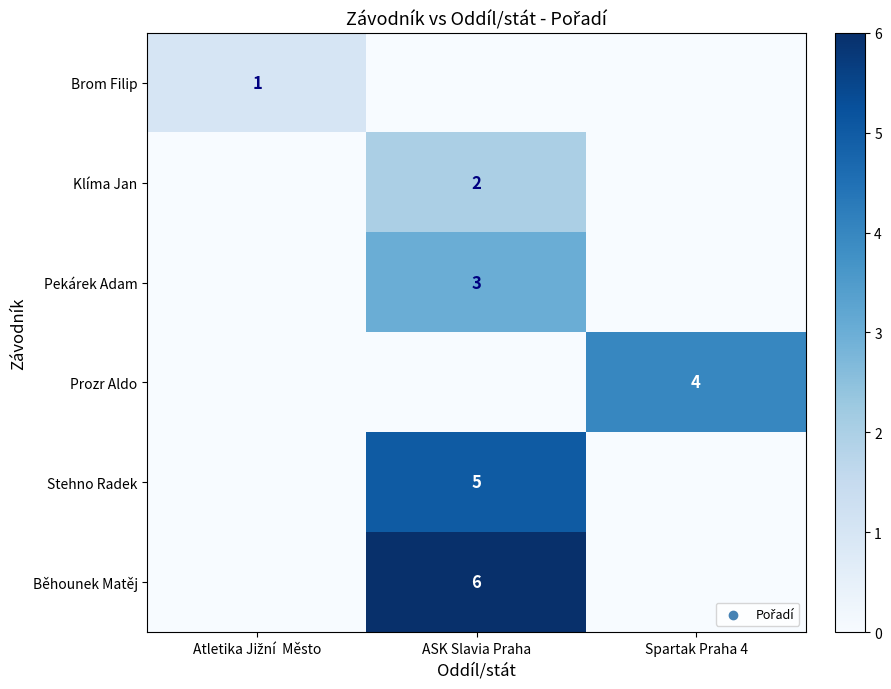

The value of Klíma Jan at ASK Slavia Praha is 3. True or false?

False